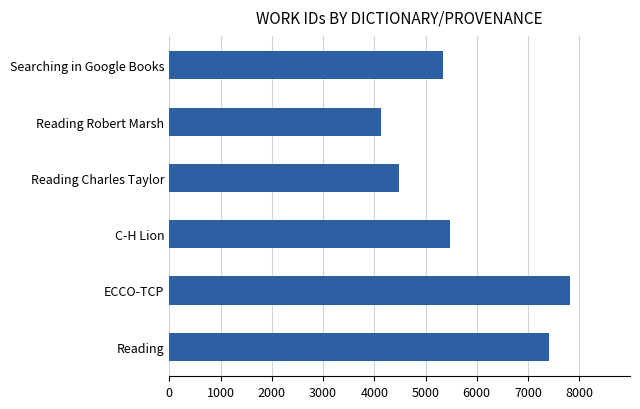

Approximately how many times larger is the value at Reading compared to C-H Lion?

1.4